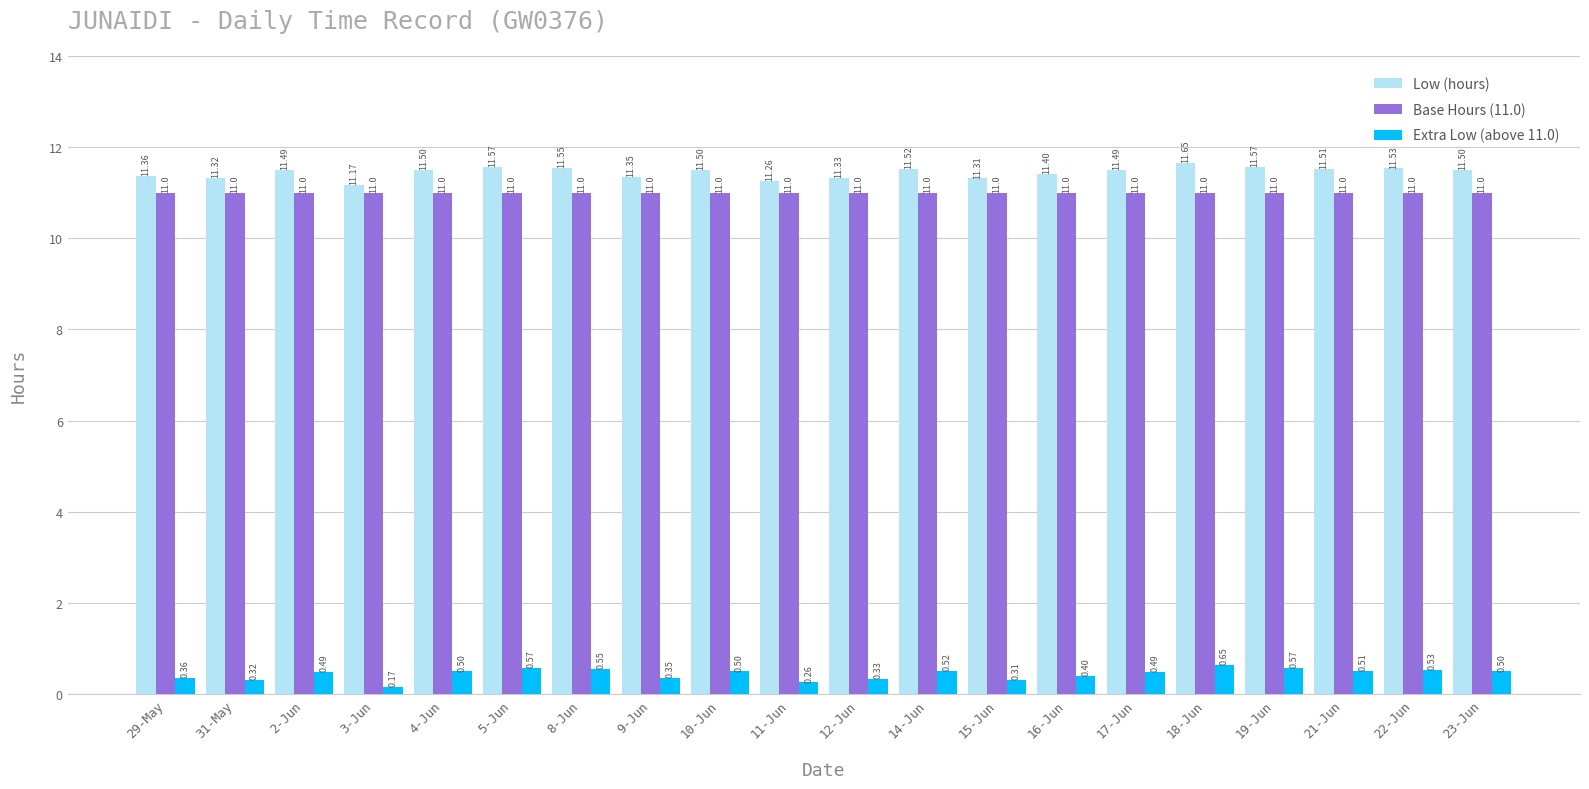

What is the label of the 11th bar from the right?

11-Jun